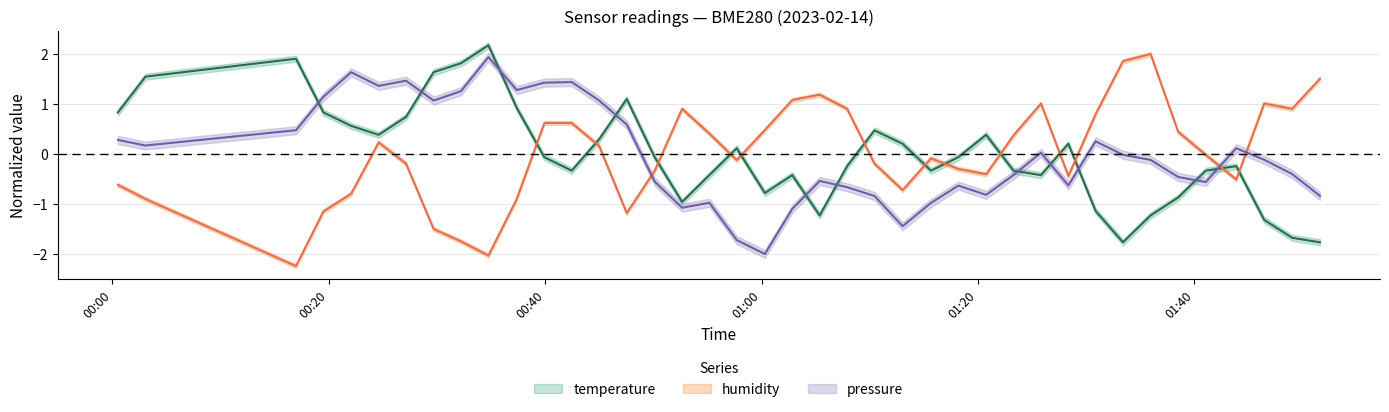

How many values in temperature are below zero?

22